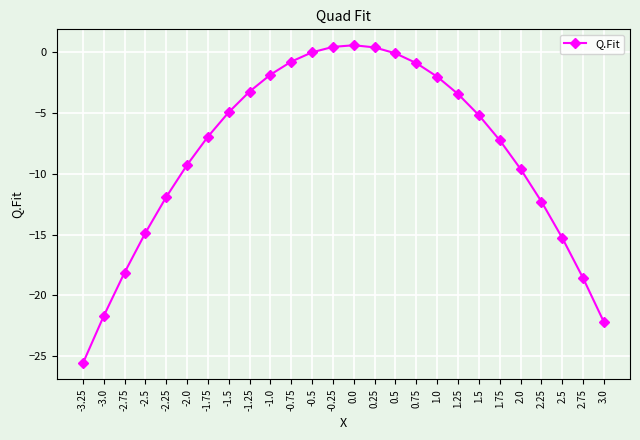

How many data points does each series have?

26